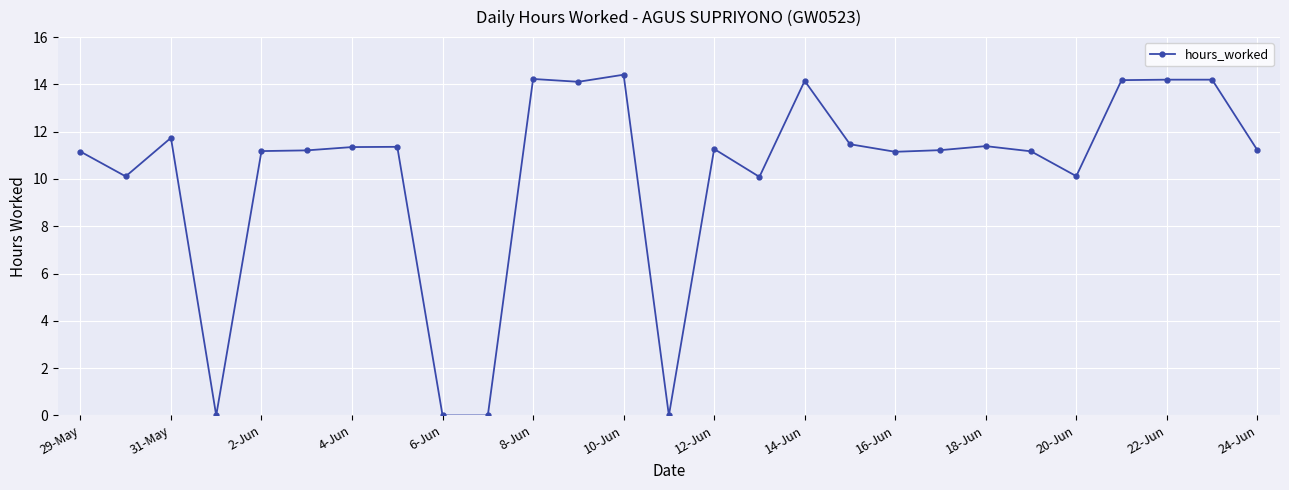

What is the difference between the maximum and minimum values?

14.4